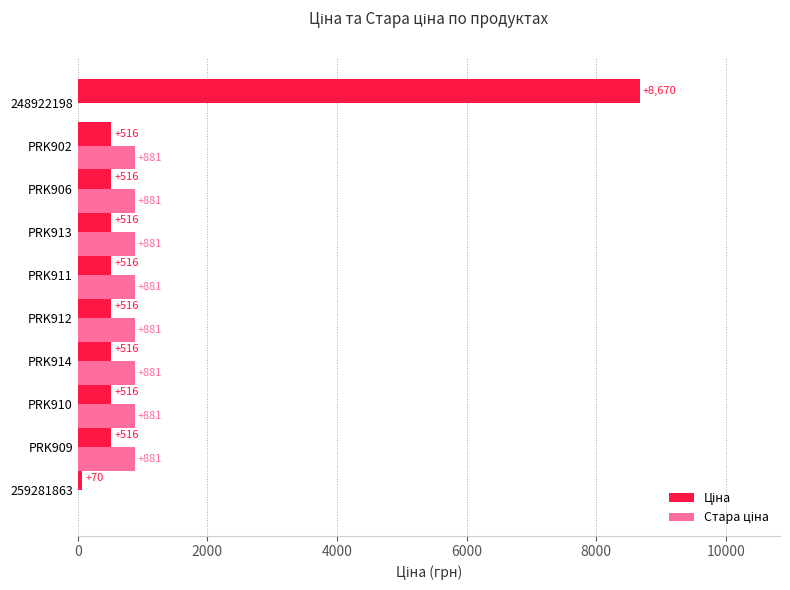

Which label corresponds to the largest value in the chart?

248922198